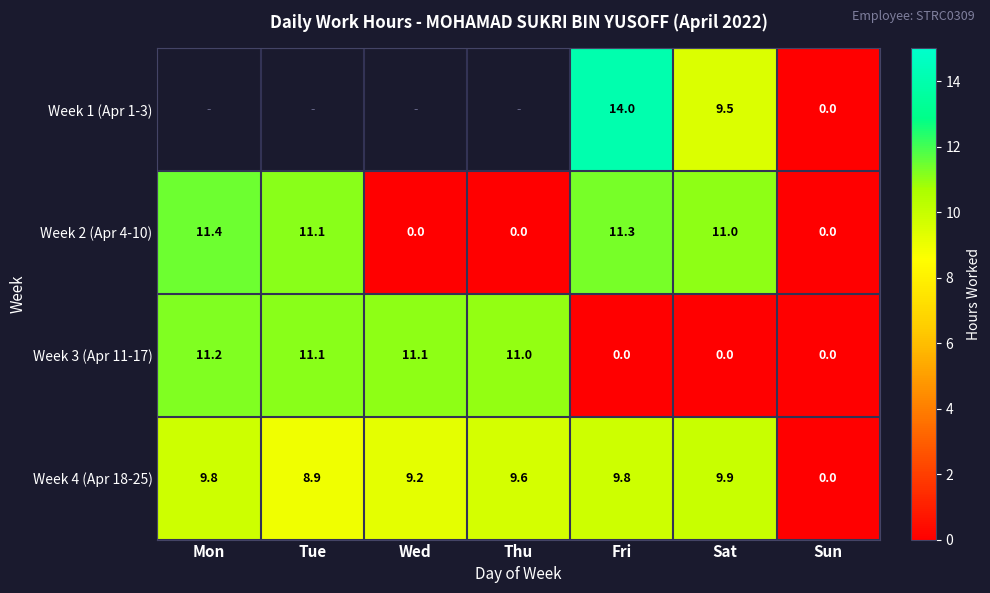

At which label does Week 4 (Apr 18-25) first exceed 9?

Mon